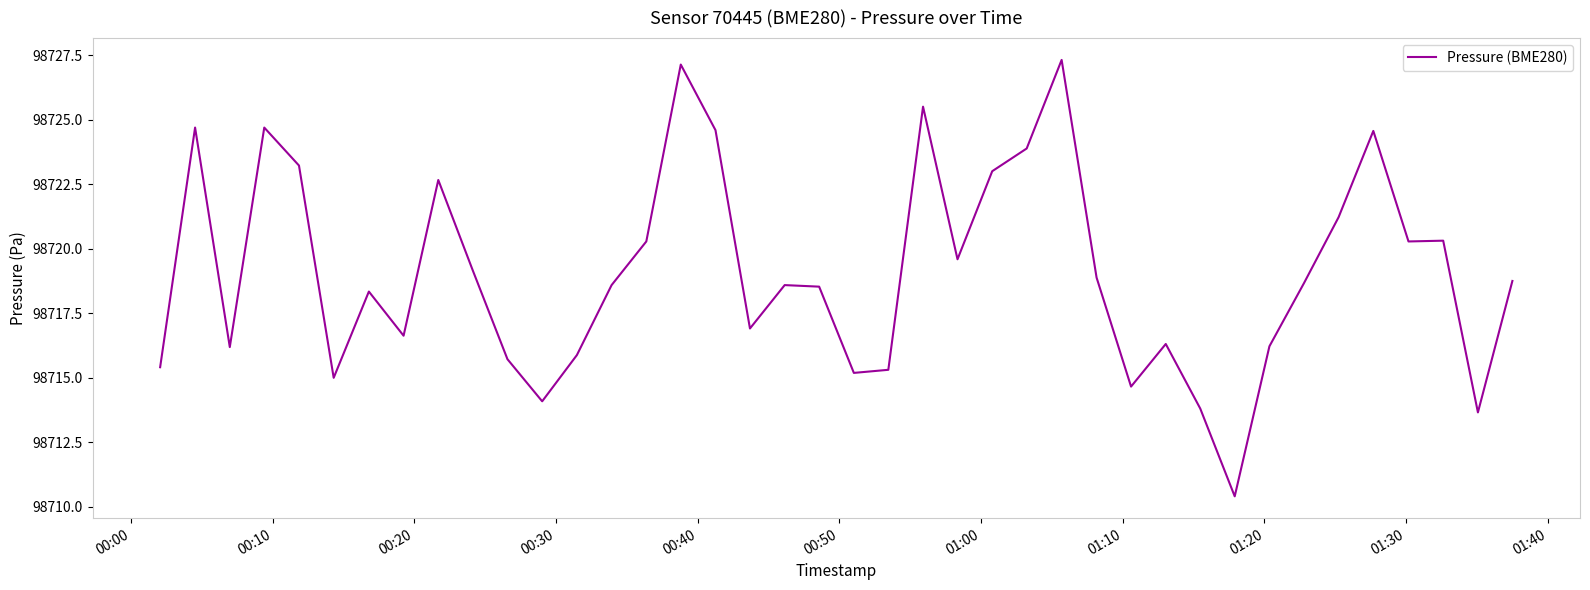

What is the smallest value displayed?

98710.4